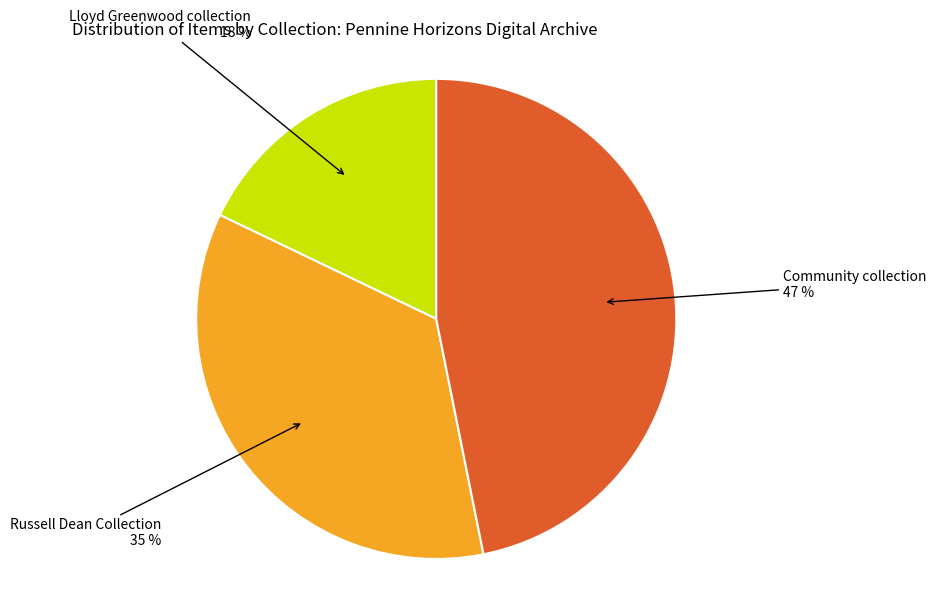

What percentage is the Community collection slice, to the nearest percent?

47%